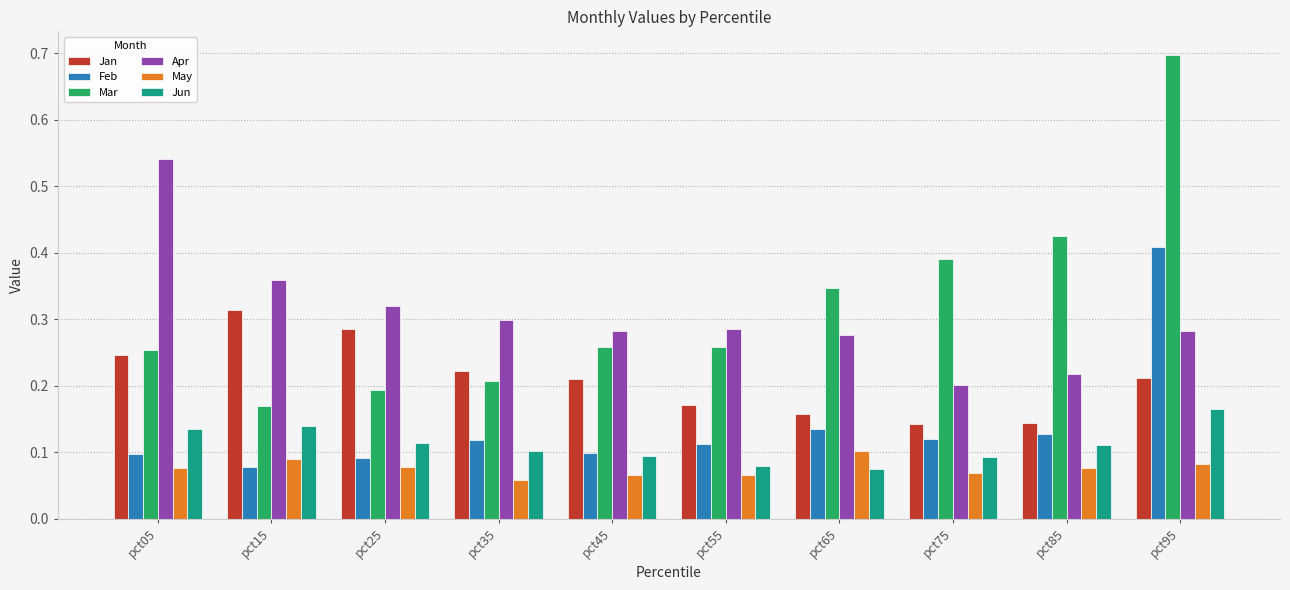

True or false: Jan has a value of 0.2 at pct65.

True